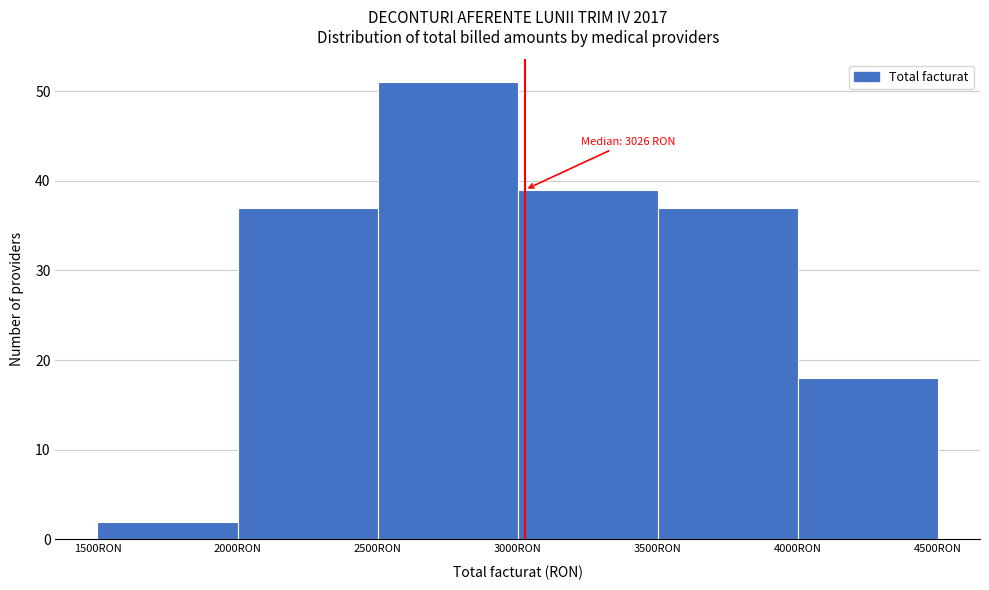

Which range on the x-axis has the tallest bar?

2500 to 3000